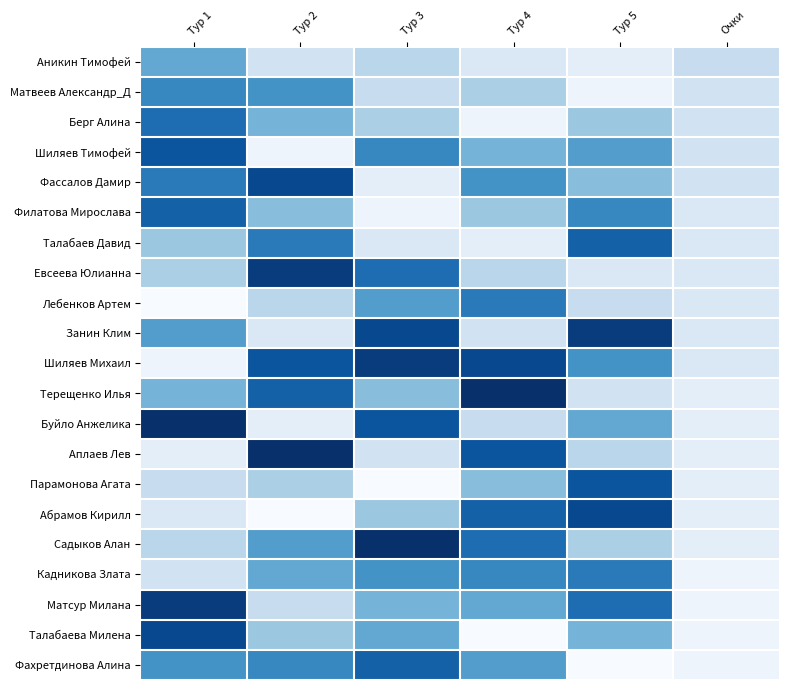

Which series has the largest range (max minus min)?

Шиляев Михаил